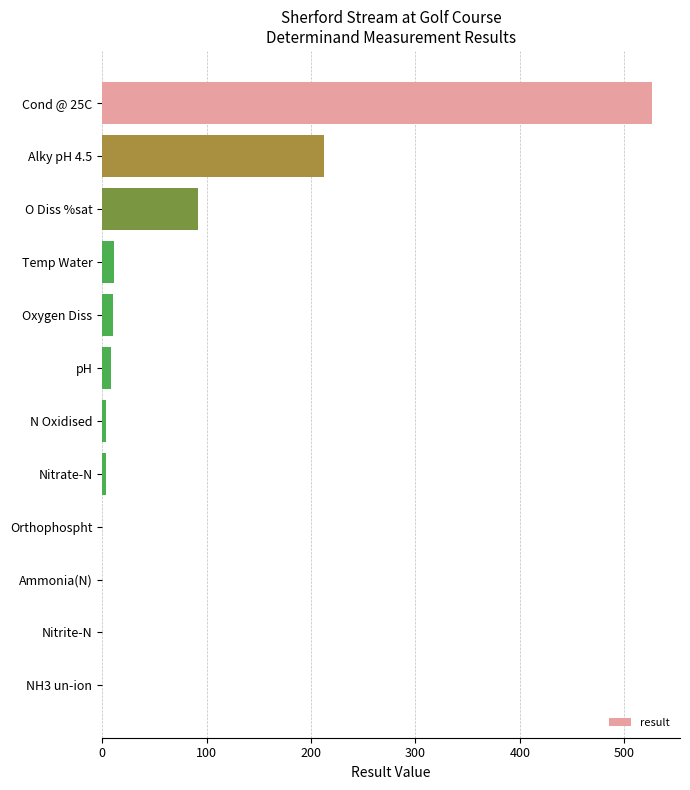

Between Ammonia(N) and O Diss %sat, which is larger?

O Diss %sat